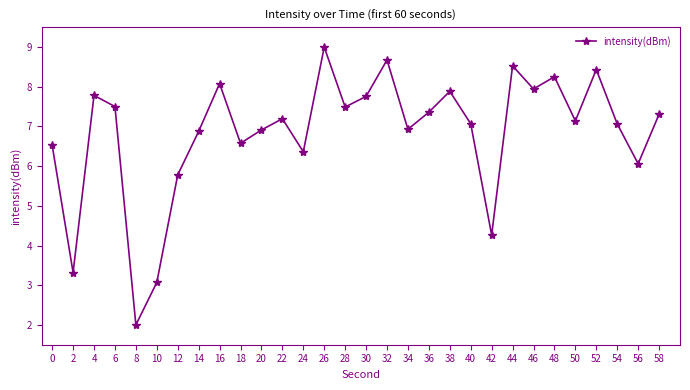

How many interior local peaks (higher than both neighbors) does the data have?

9